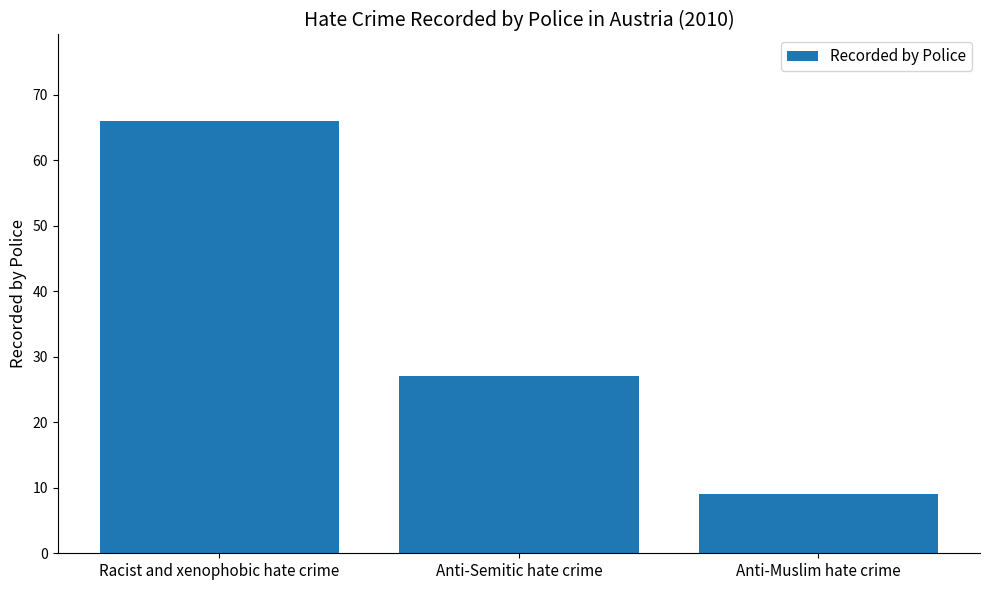

Rank the categories by value from highest to lowest.

Racist and xenophobic hate crime, Anti-Semitic hate crime, Anti-Muslim hate crime